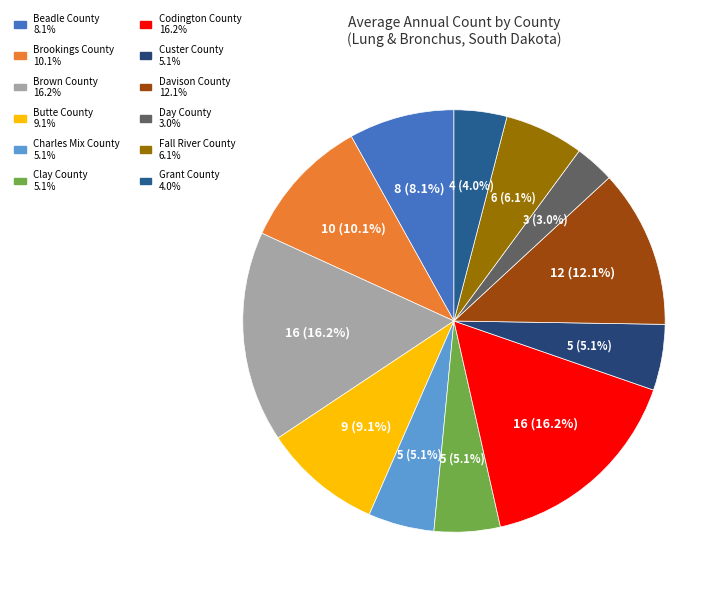

What percentage is NOT represented by Brown County?

83.8%